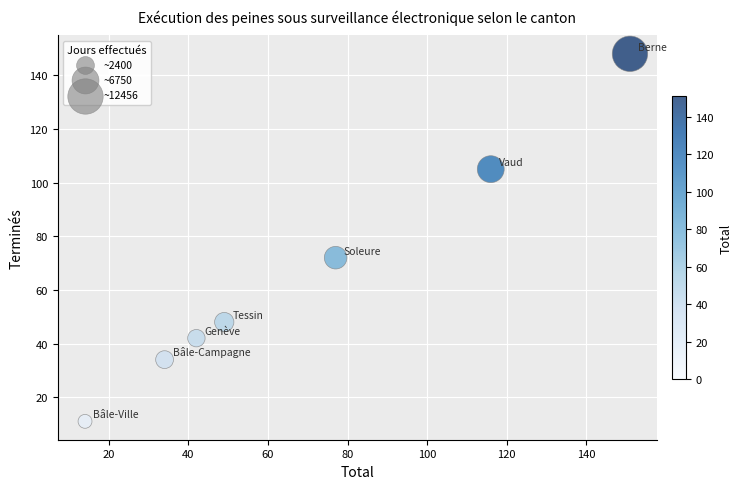

What Y value in the scatter plot is closest to 79?

72